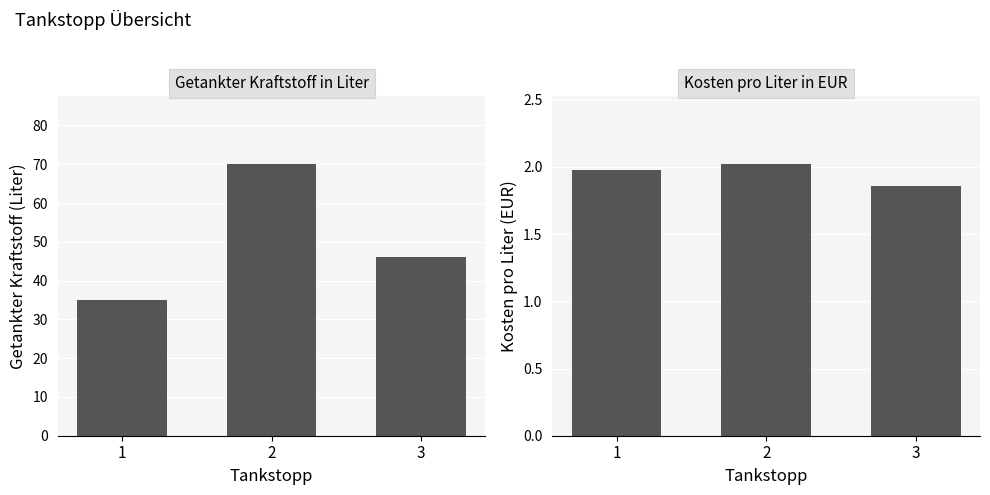

What is the difference between the Kosten pro Liter in EUR values at 3 and 2?

0.2